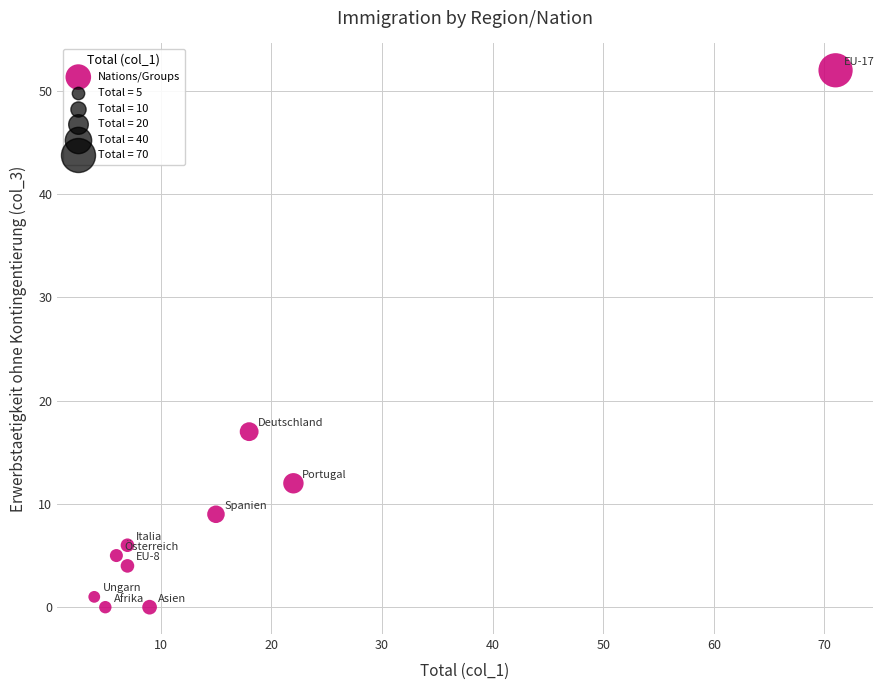

What is the range of Y values (max minus min)?

52